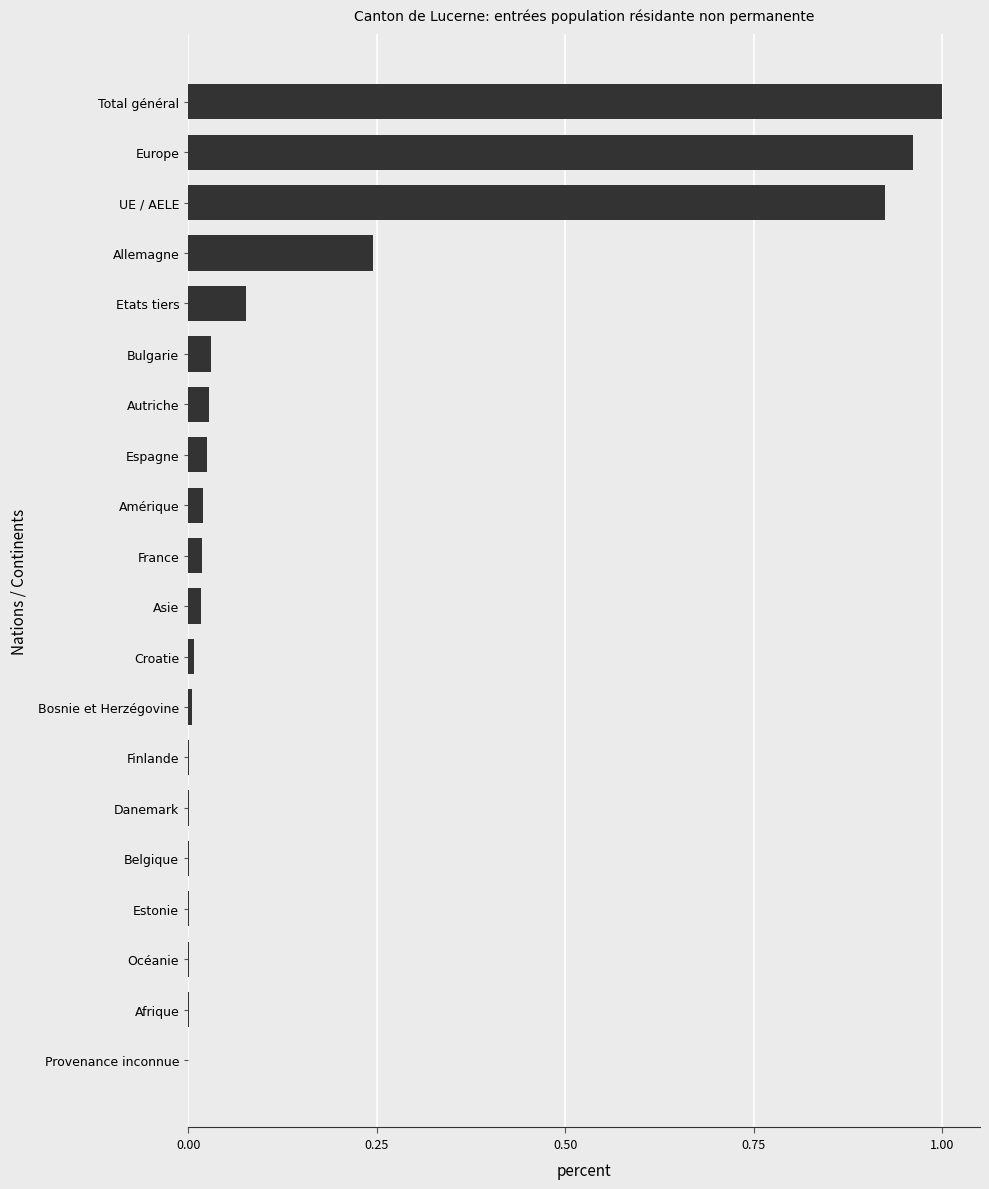

Between Danemark and Espagne, which is larger?

Espagne